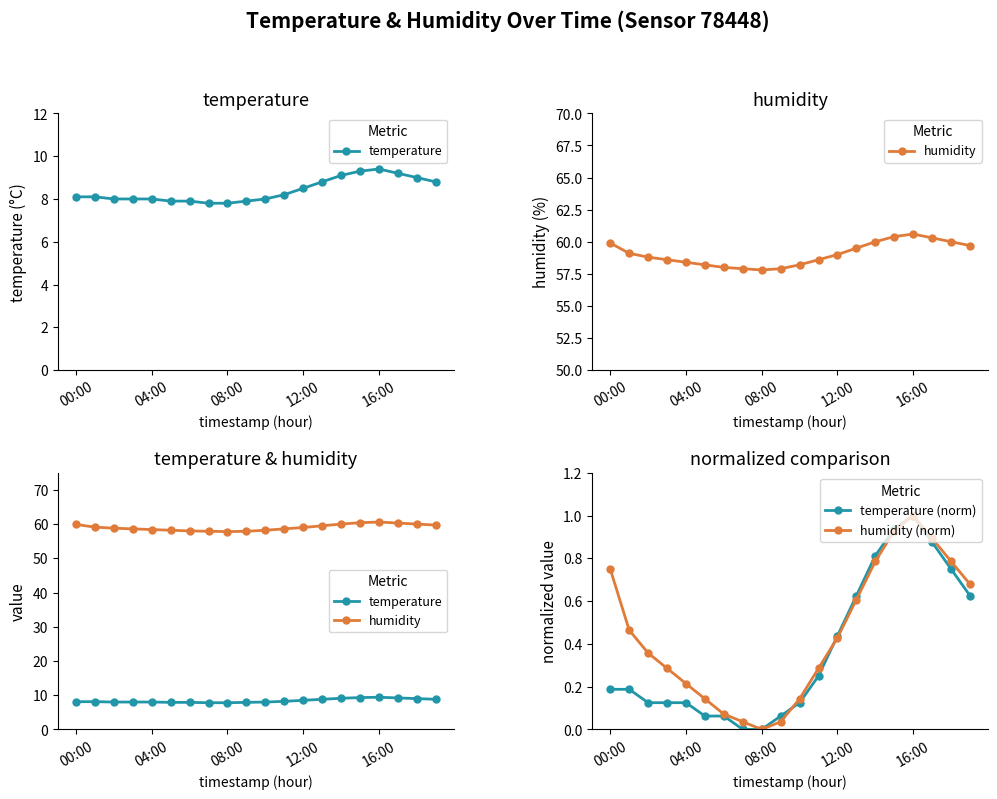

What is the difference between the maximum and minimum values in the humidity series?

2.8